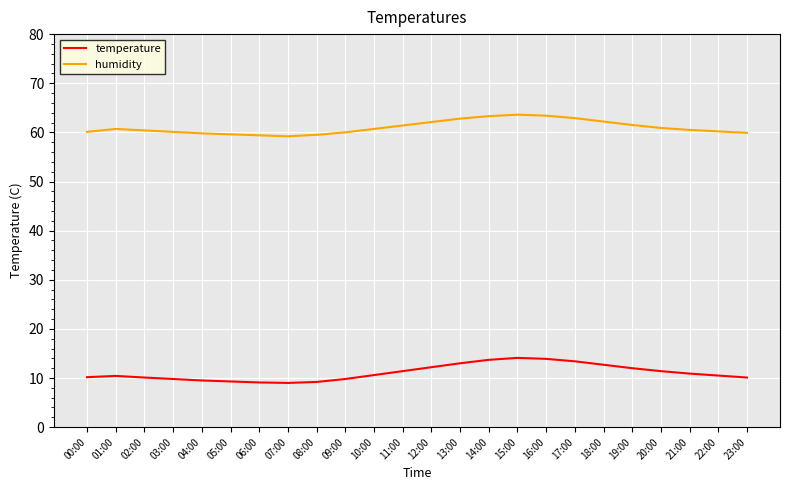

List the series in order of their peak value, lowest first.

temperature, humidity